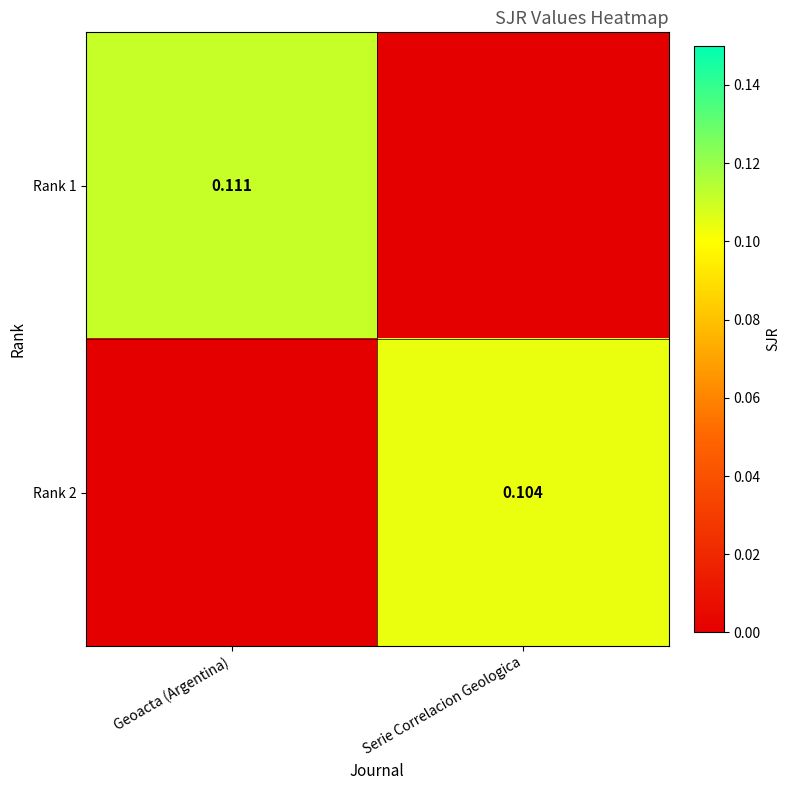

What is the sum of all Rank 2 values?

0.1